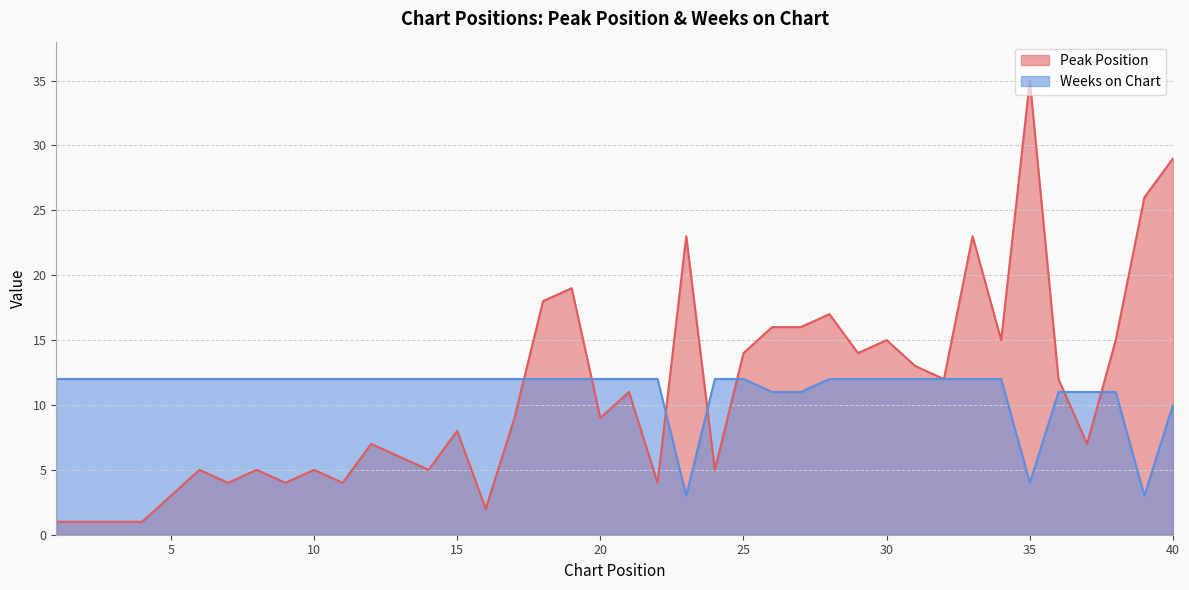

What is the value of the Peak Position point at the 35th from the left?

35